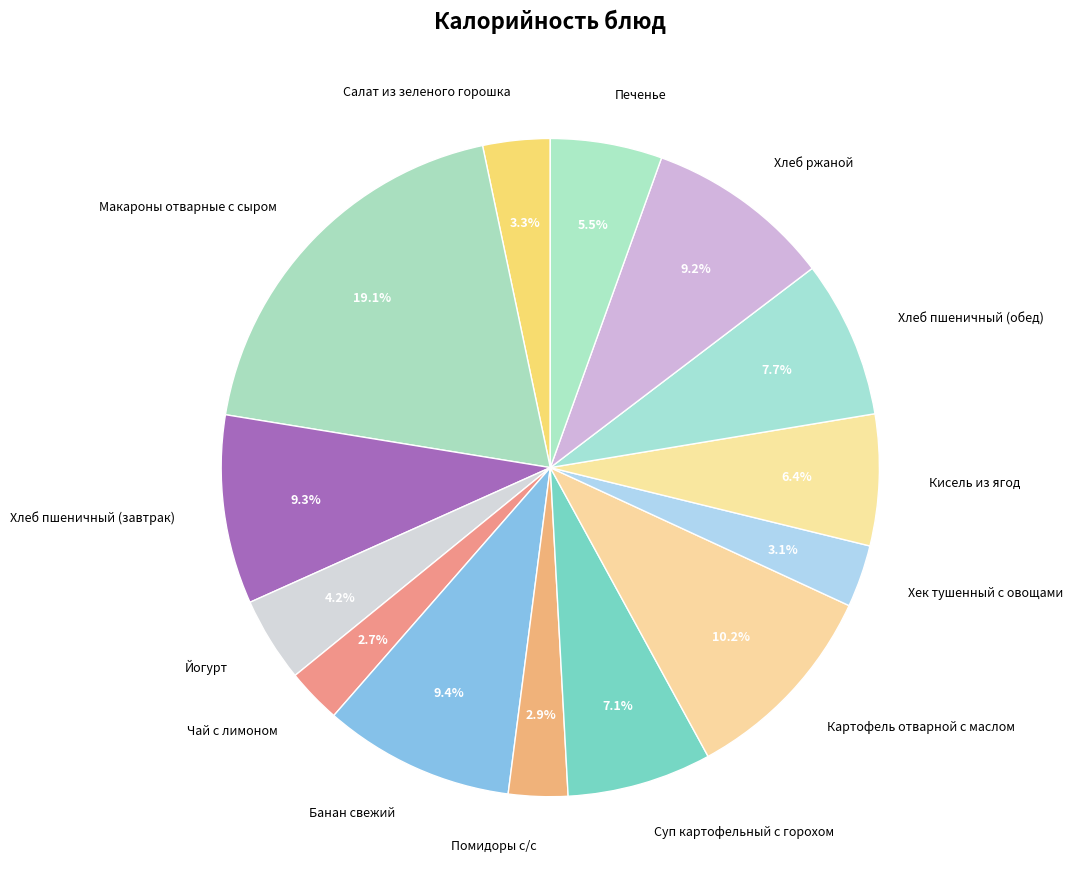

What is the ratio of the value at Хлеб пшеничный (обед) to the value at Помидоры с/с?

2.7